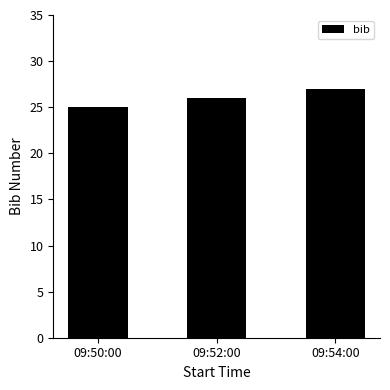

What is the difference between the maximum and minimum values?

2